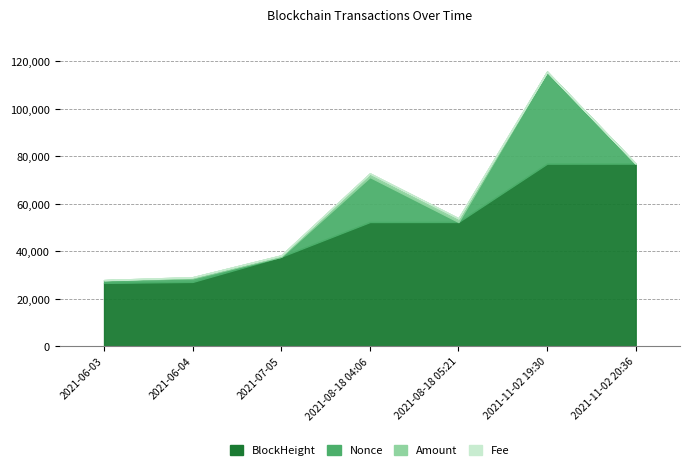

True or false: Fee and BlockHeight cross at least once.

False